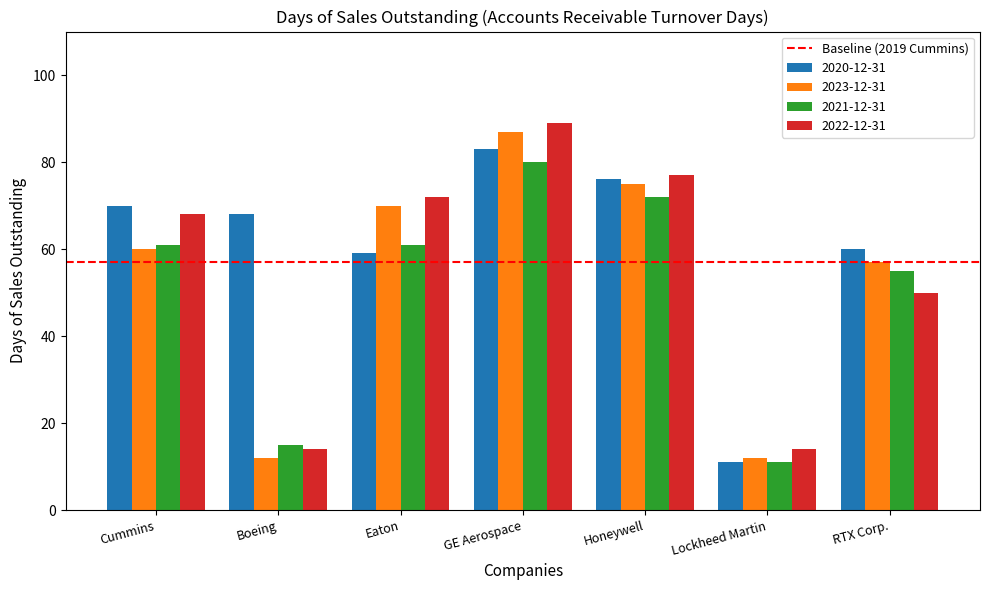

The 2021-12-31 series shows 61 at Eaton. True or false?

True